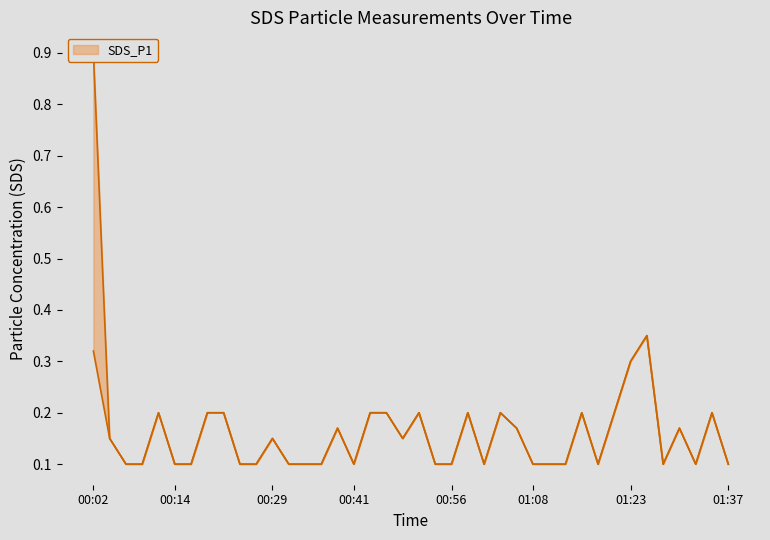

Is it true that SDS_P1 equals 0.0 at 01:28?

False